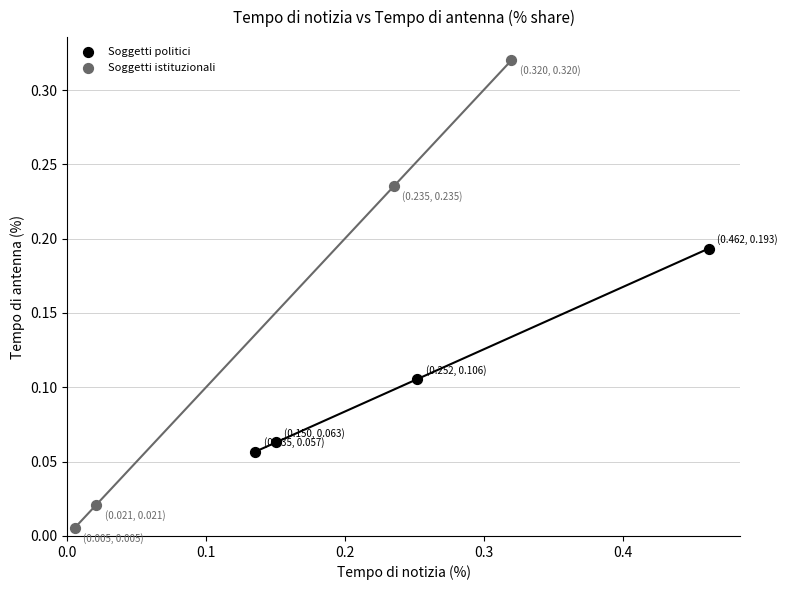

Which series contains the highest Y value?

Soggetti istituzionali